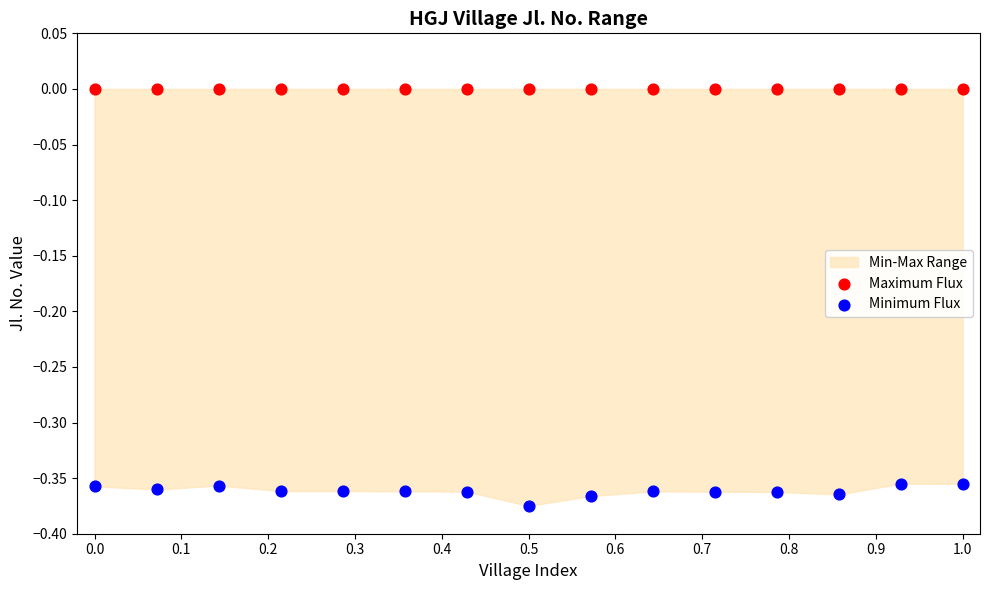

Which series reaches the maximum Y coordinate?

Maximum Flux